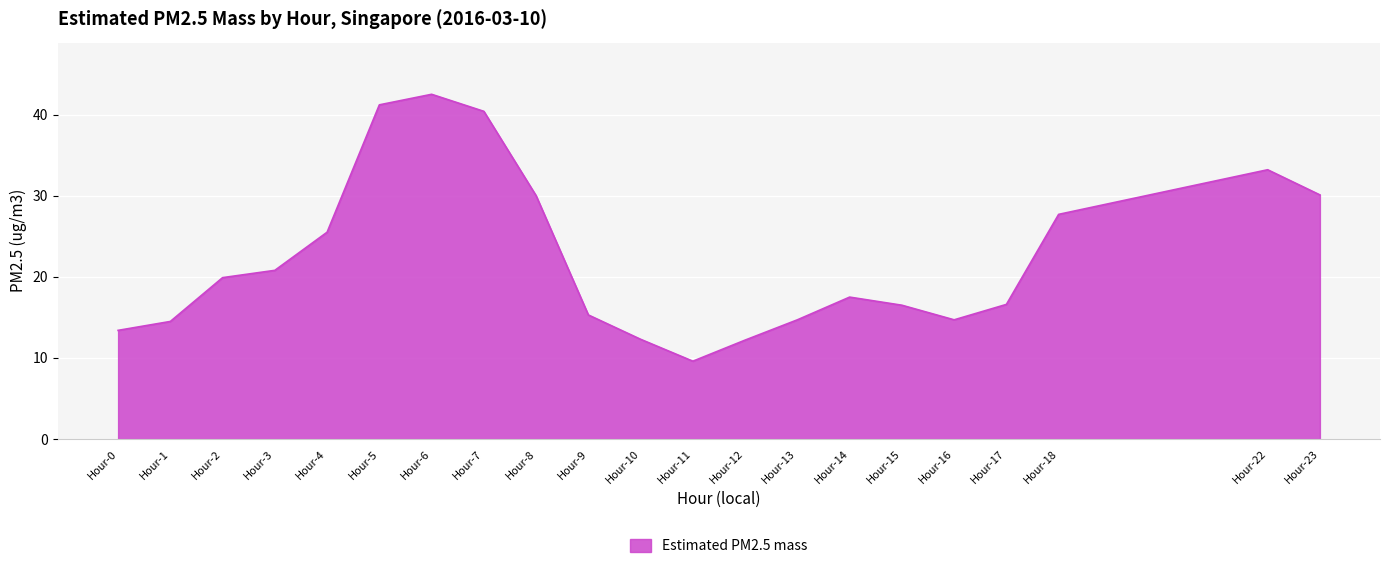

True or false: the data has more than 2 interior local peaks.

True